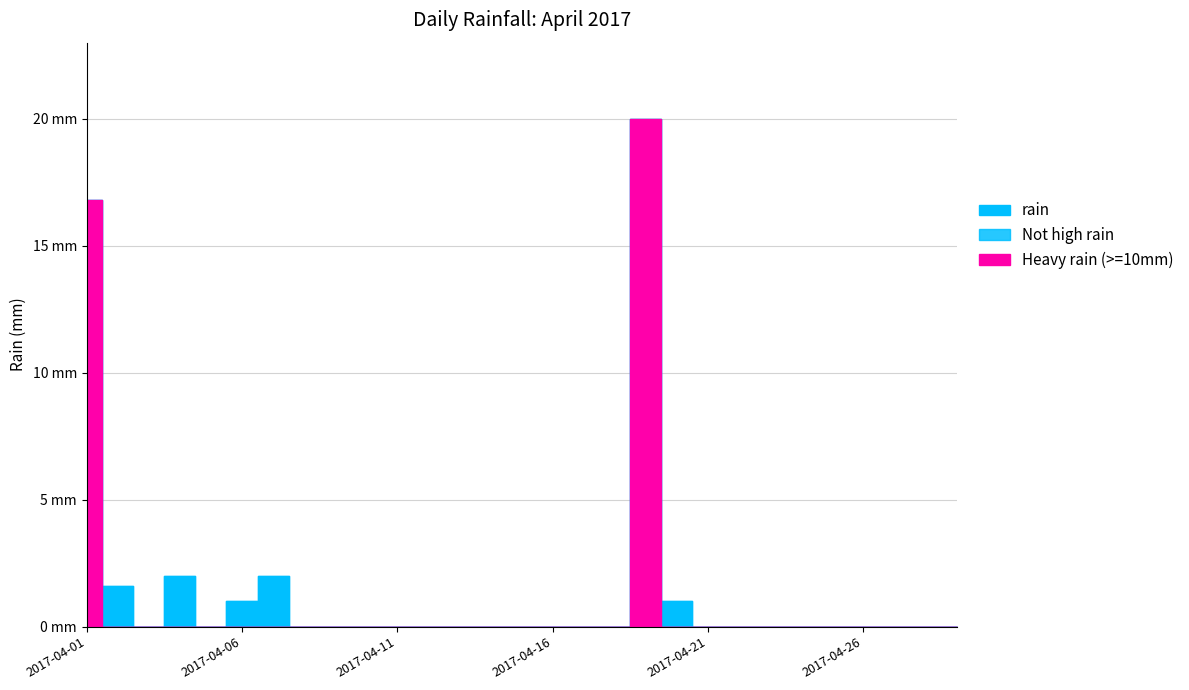

How many points are lower than both their immediate neighbors (excluding endpoints)?

2